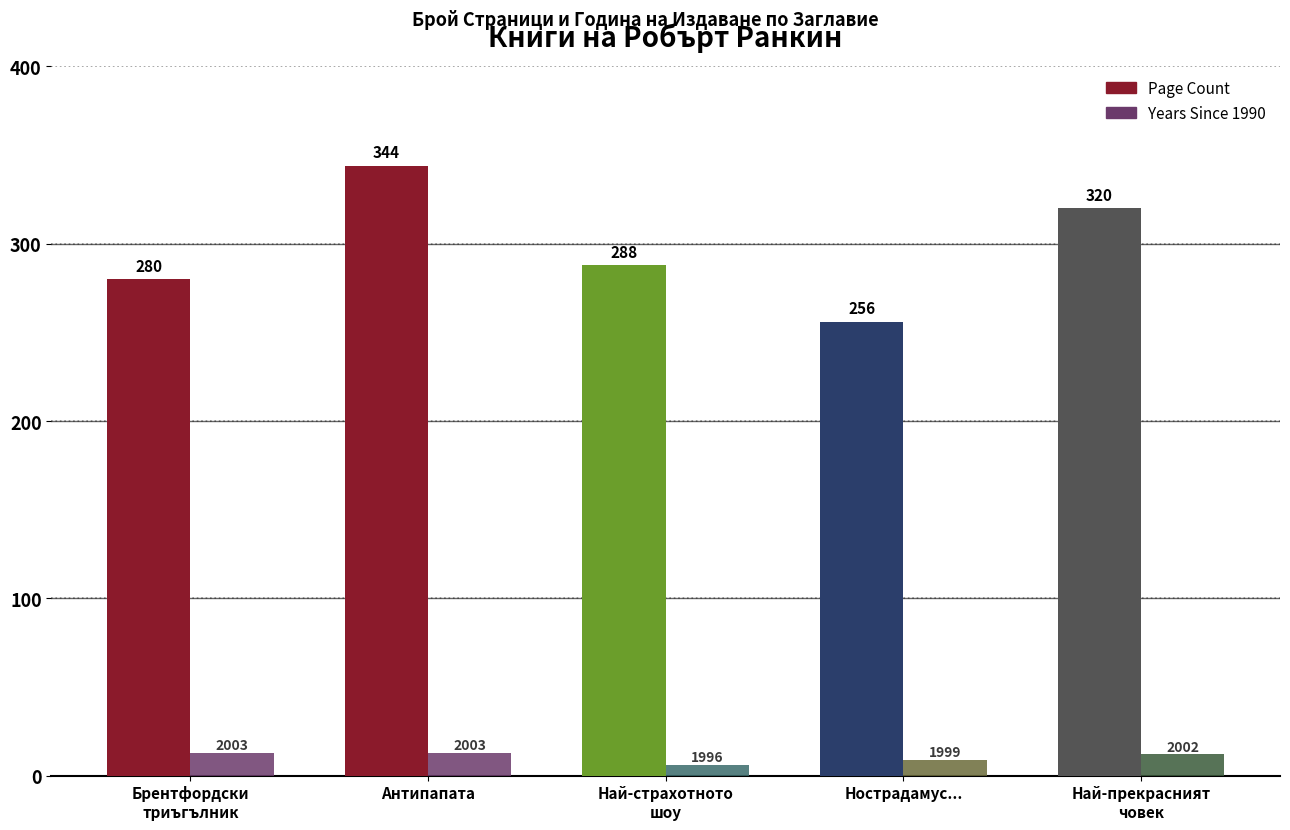

What position from the left is Брентфордски
триъгълник?

1